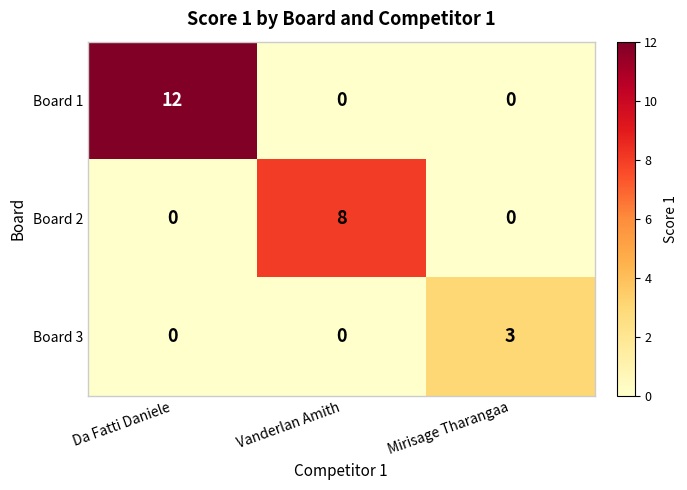

What is the spread (max minus min) of values at Da Fatti Daniele?

12